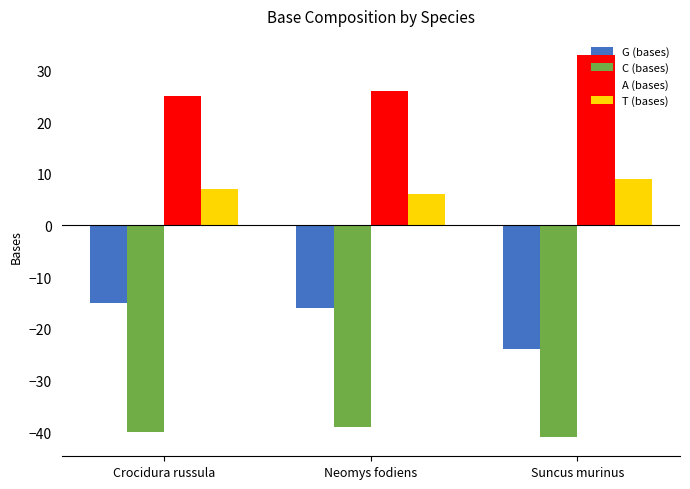

Is the value of C (bases) at Neomys fodiens greater than the value of G (bases) at Neomys fodiens?

No